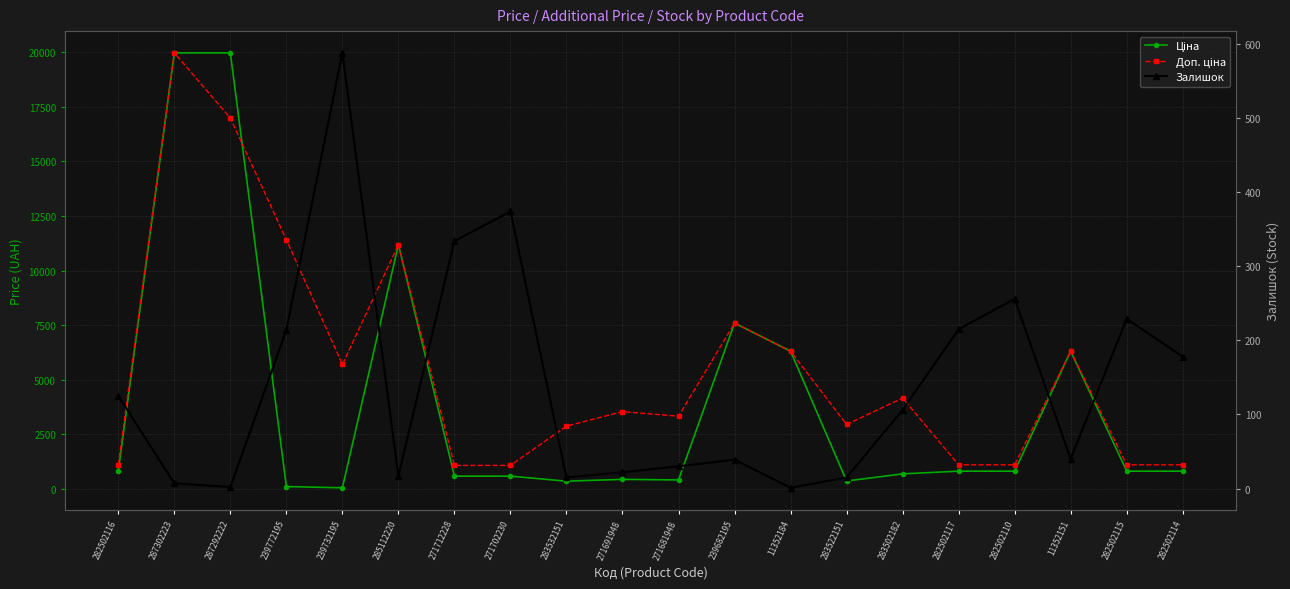

How many series are shown in this chart?

3